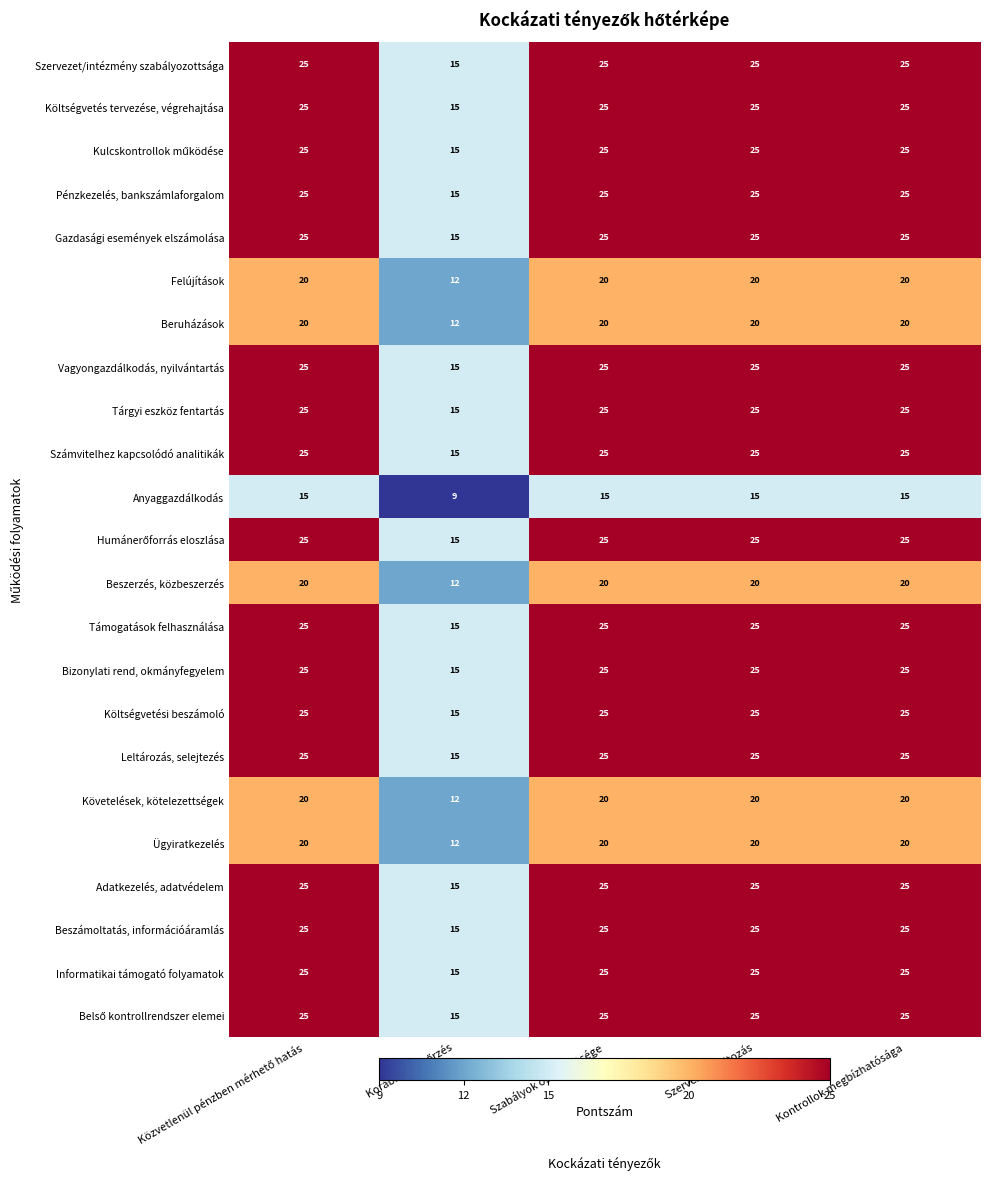

What is the sum of all Ügyiratkezelés values?

92